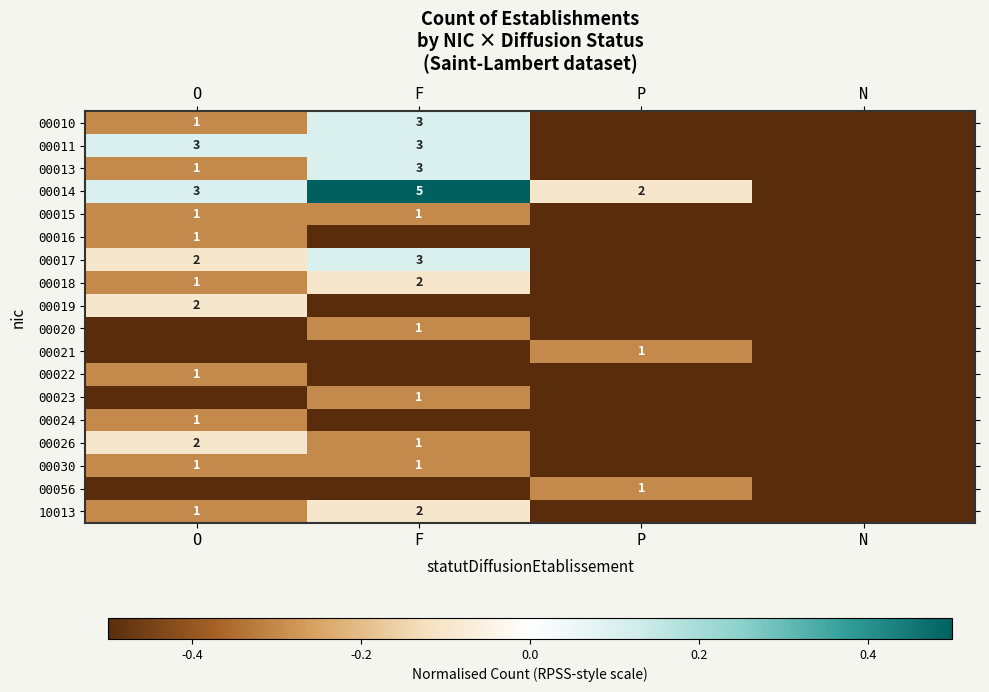

True or false: 00011 has a value of 4.0 at O.

False